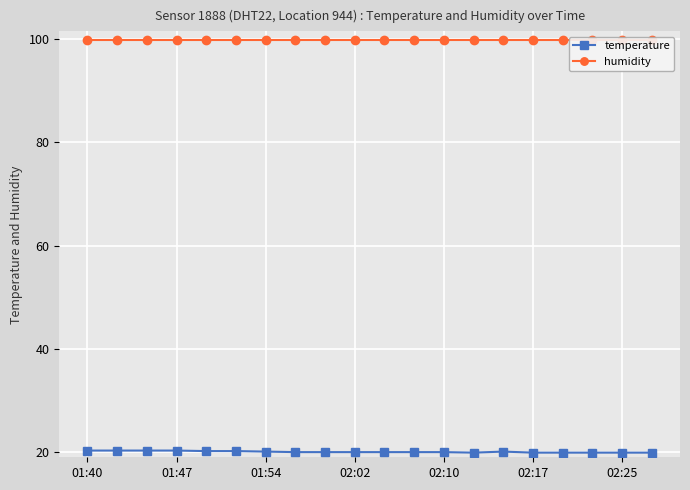

How many data points does each series have?

20